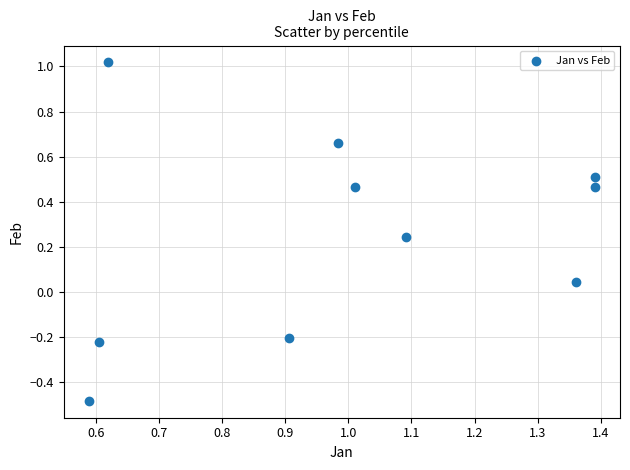

What is the average Y value?

0.3